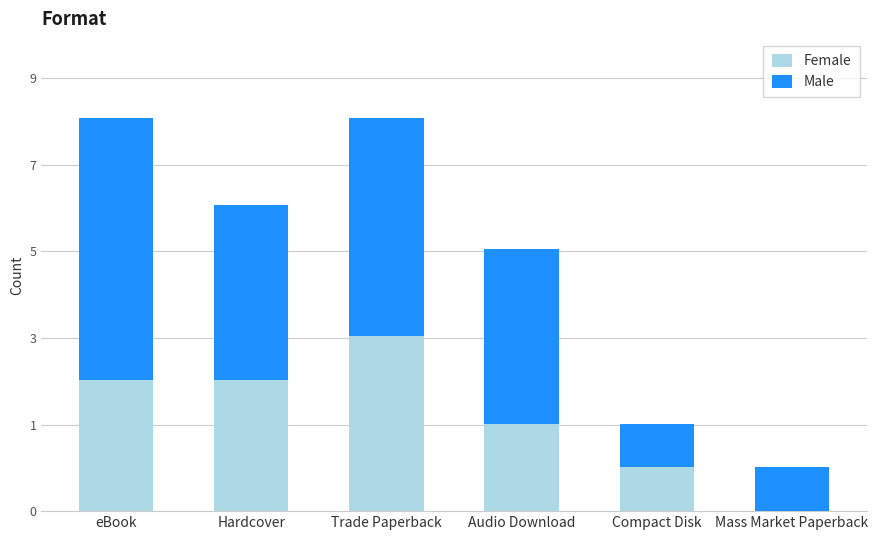

What is the label of the 3rd bar from the left?

Trade Paperback